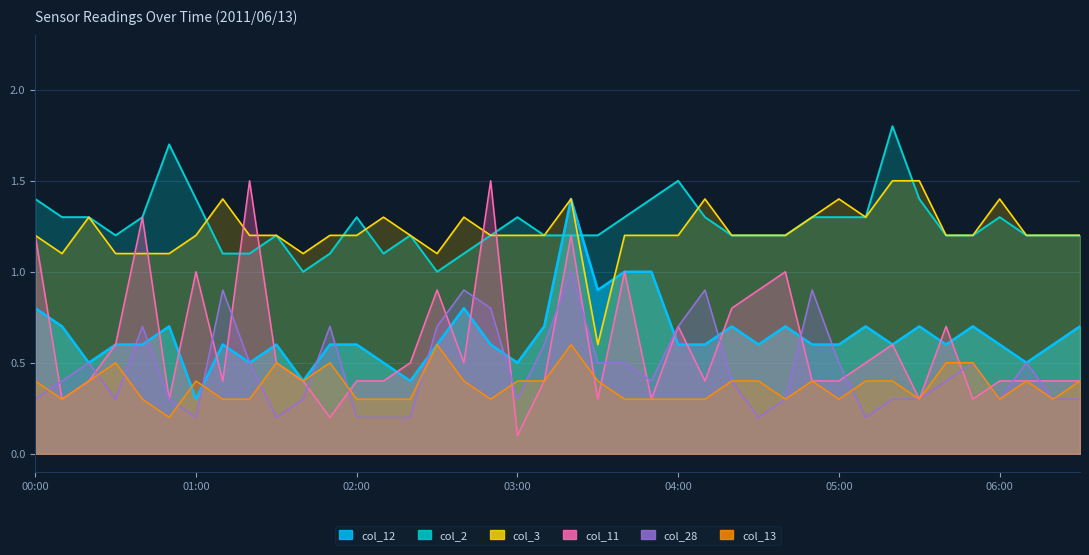

Where does the col_3 series first go above 1?

00:00